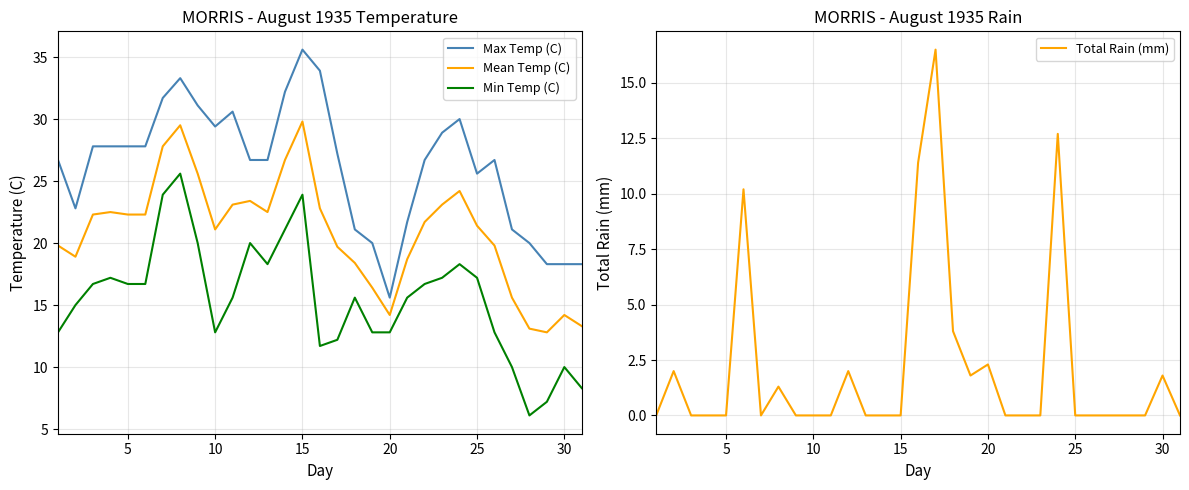

The Mean Temp (C) series shows 12.2 at 10. True or false?

False